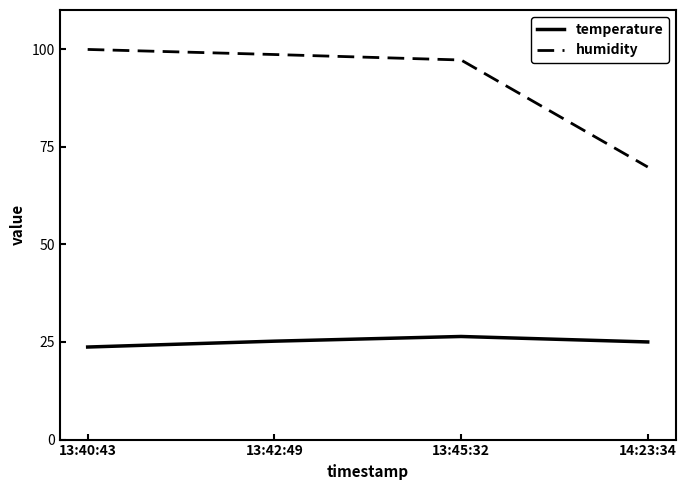

Rank the series at 13:45:32 from highest to lowest value.

humidity, temperature